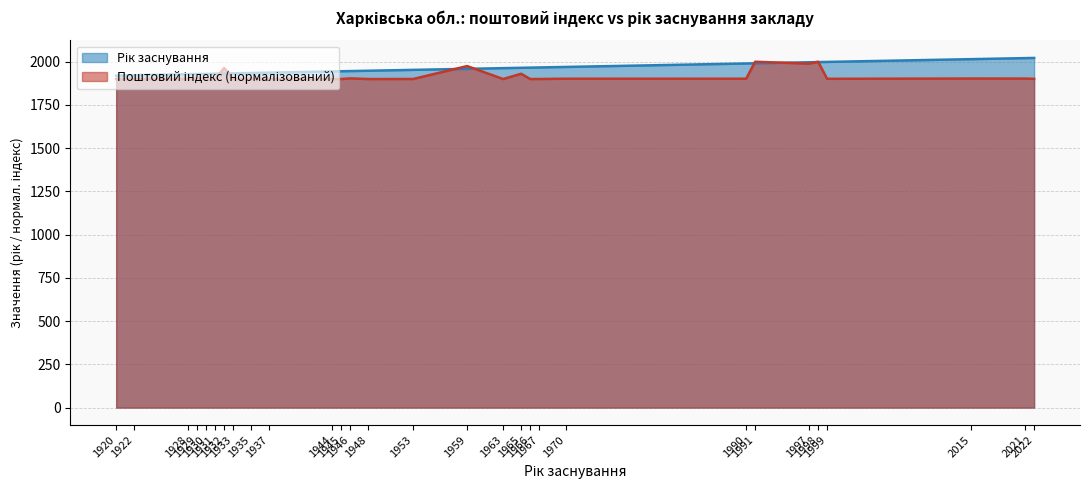

What is the minimum value for Поштовий індекс?

1900.0